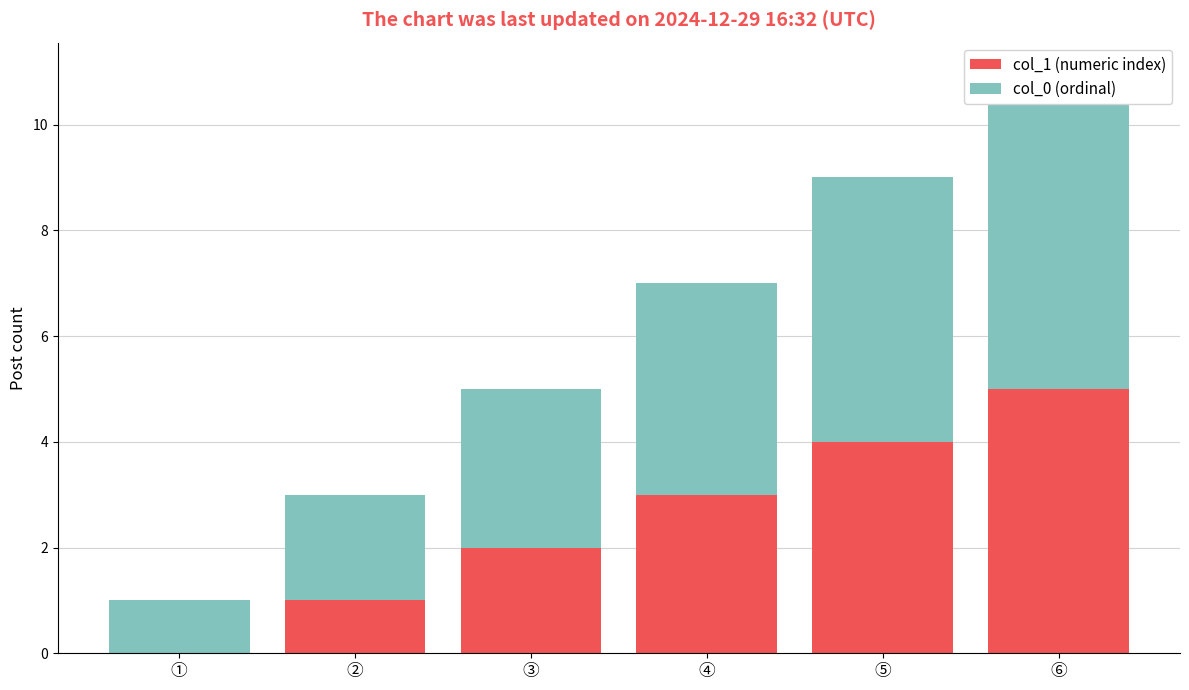

What is the total value across all series at ⑤?

9